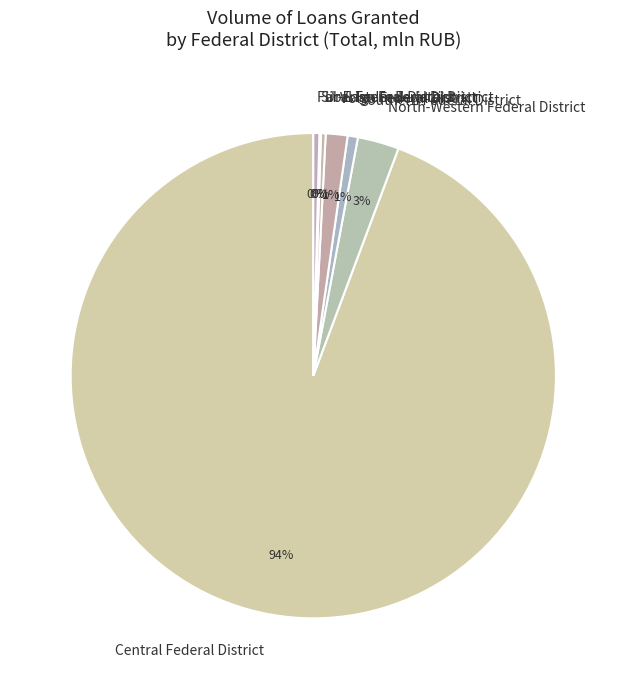

To the nearest percent, what is the combined percentage of North-Western Federal District and Far-Eastern Federal District?

3%